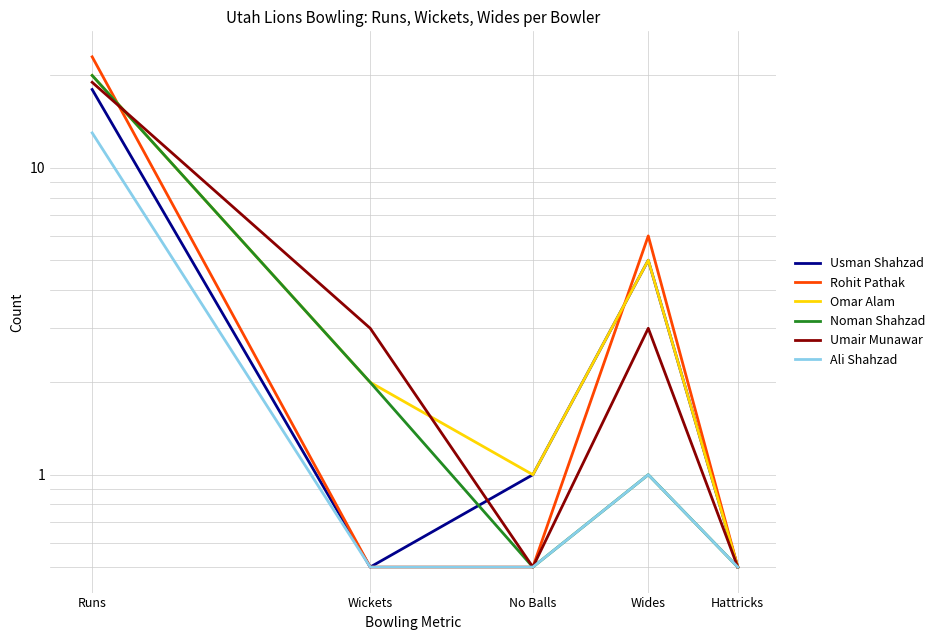

At which category is the sum across all series the highest?

Runs